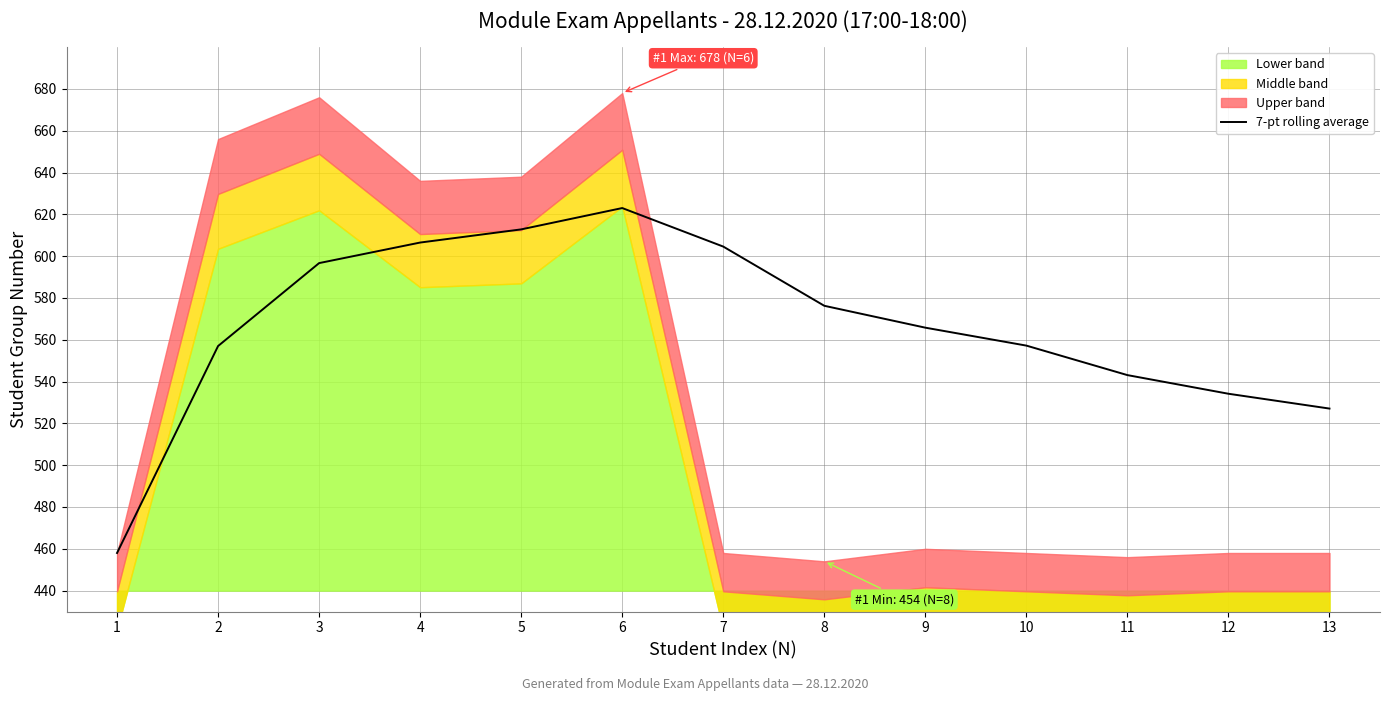

Which has a higher value, 12 or 4?

4